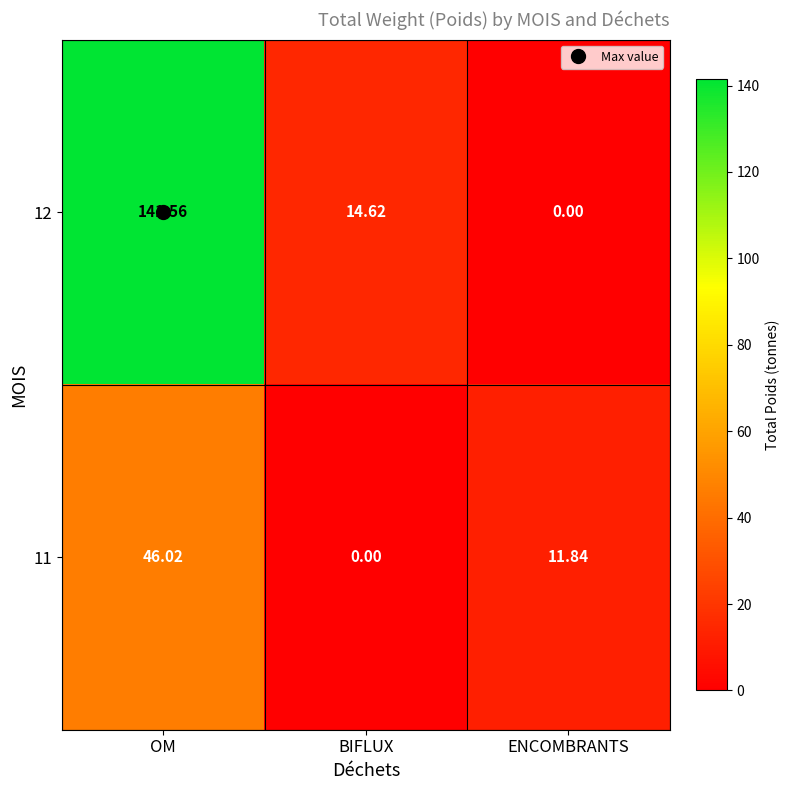

Is the value of 11 at BIFLUX greater than the value of 12 at BIFLUX?

No